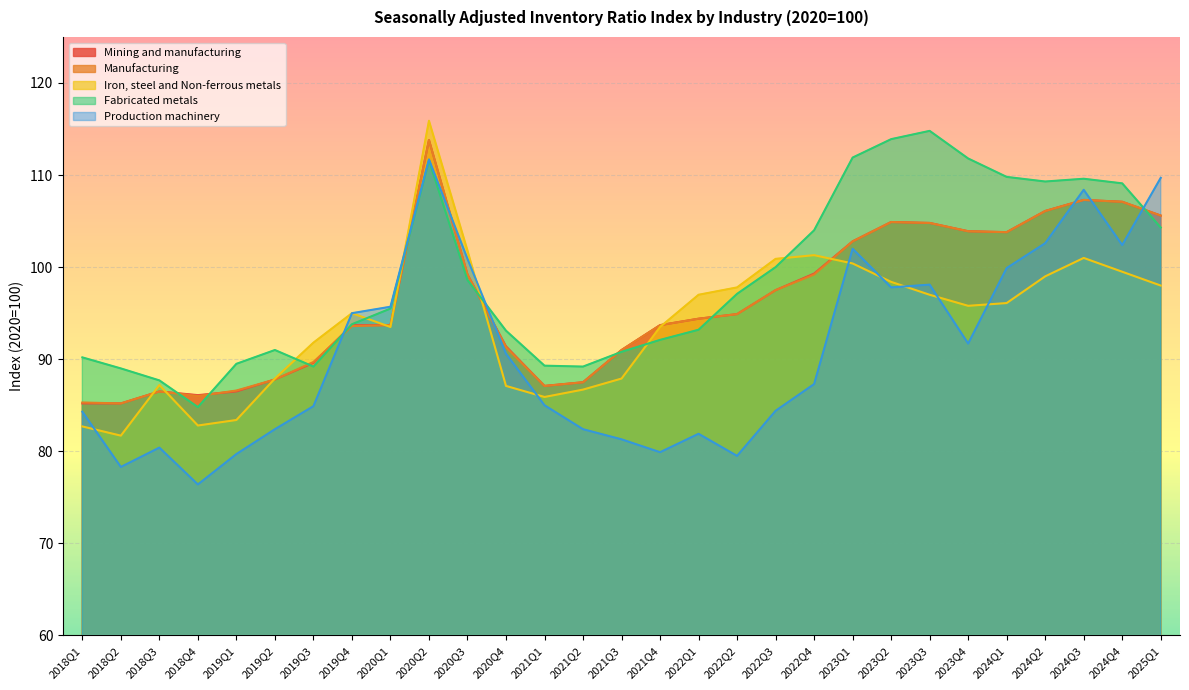

At how many categories does at least one series exceed 100?

13